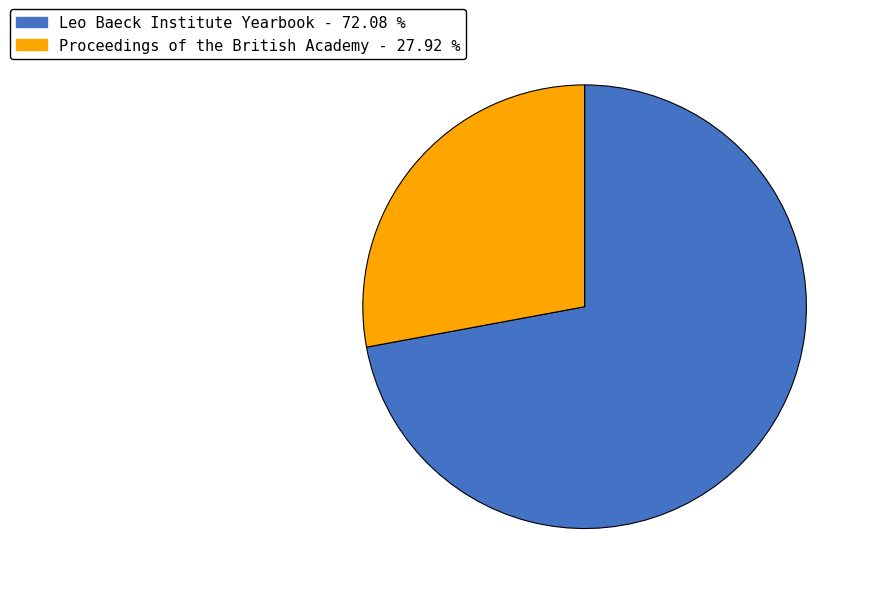

How many segments does this pie chart have?

2